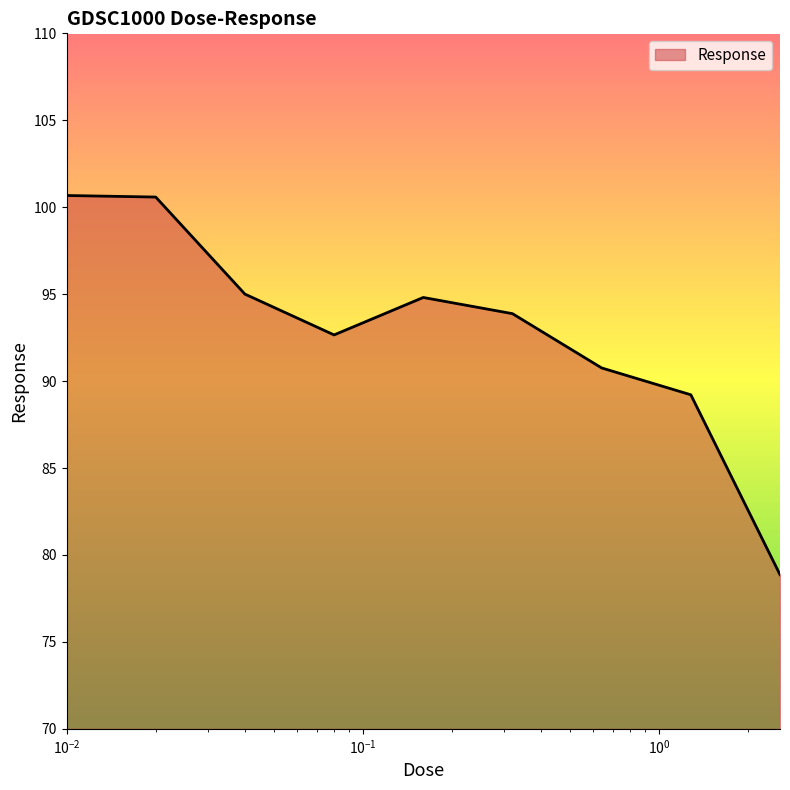

What is the difference between the maximum and minimum values?

21.8